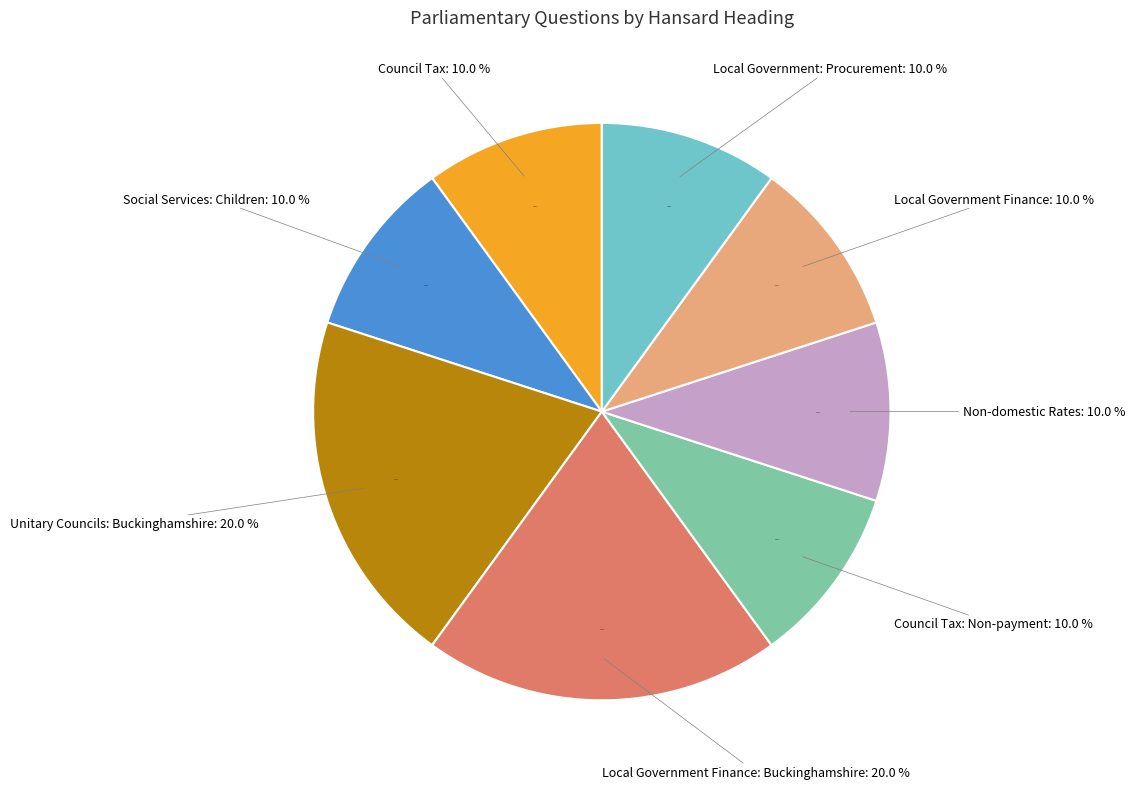

Rank the categories by value from highest to lowest.

Unitary Councils: Buckinghamshire, Local Government Finance: Buckinghamshire, Council Tax, Social Services: Children, Council Tax: Non-payment, Non-domestic Rates, Local Government Finance, Local Government: Procurement